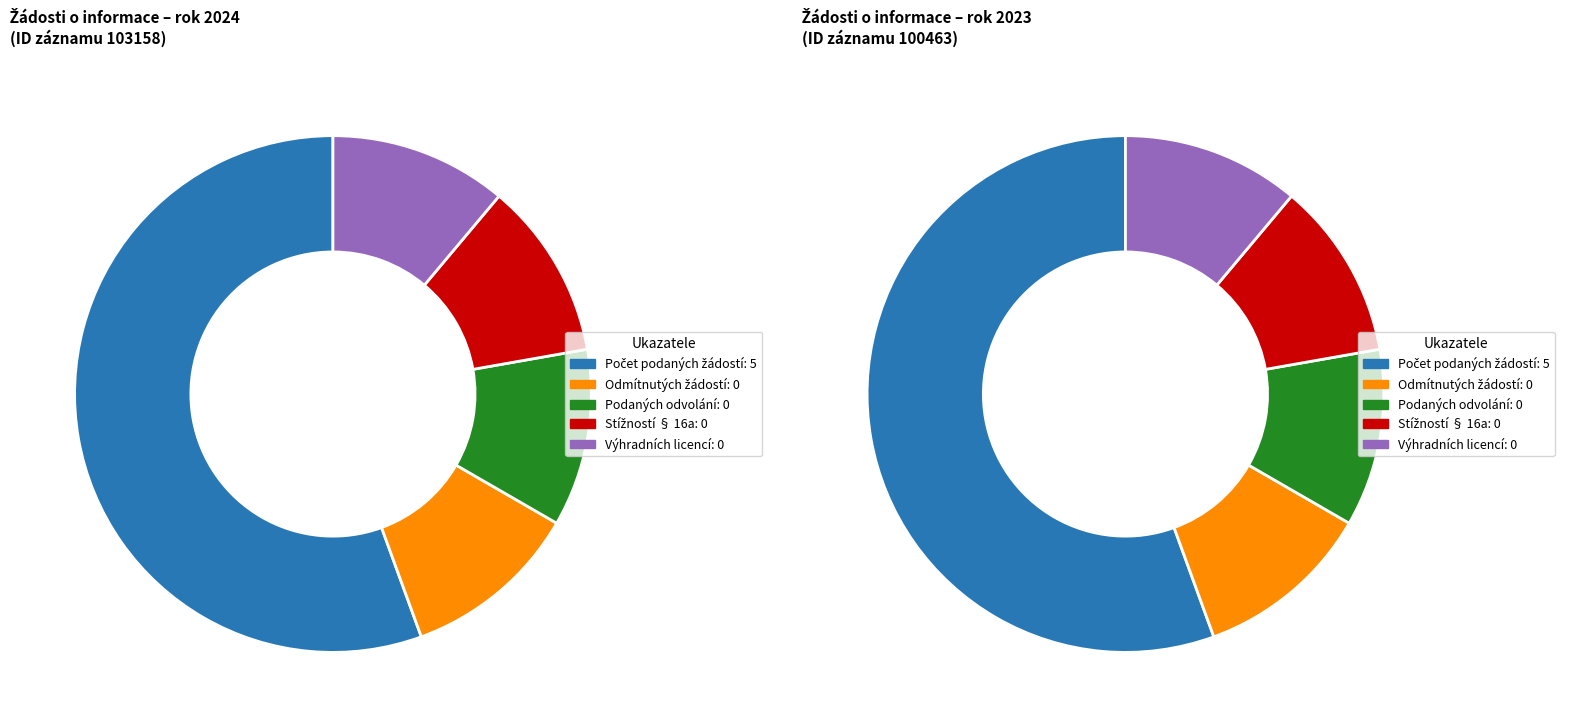

Do 100463 (2023) and 103158 (2024) together represent more than half of the pie?

Yes